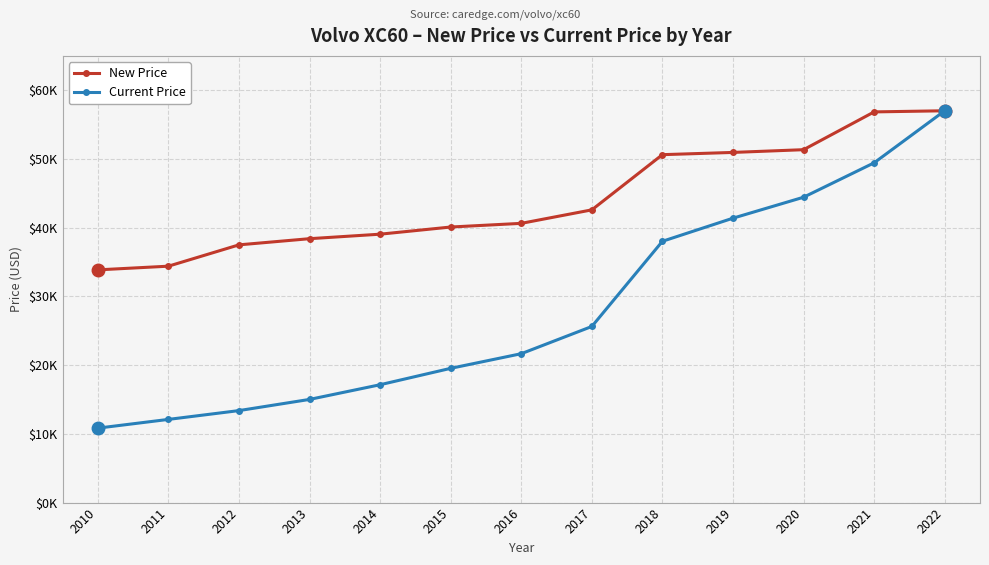

Does the chart have visible grid lines?

Yes